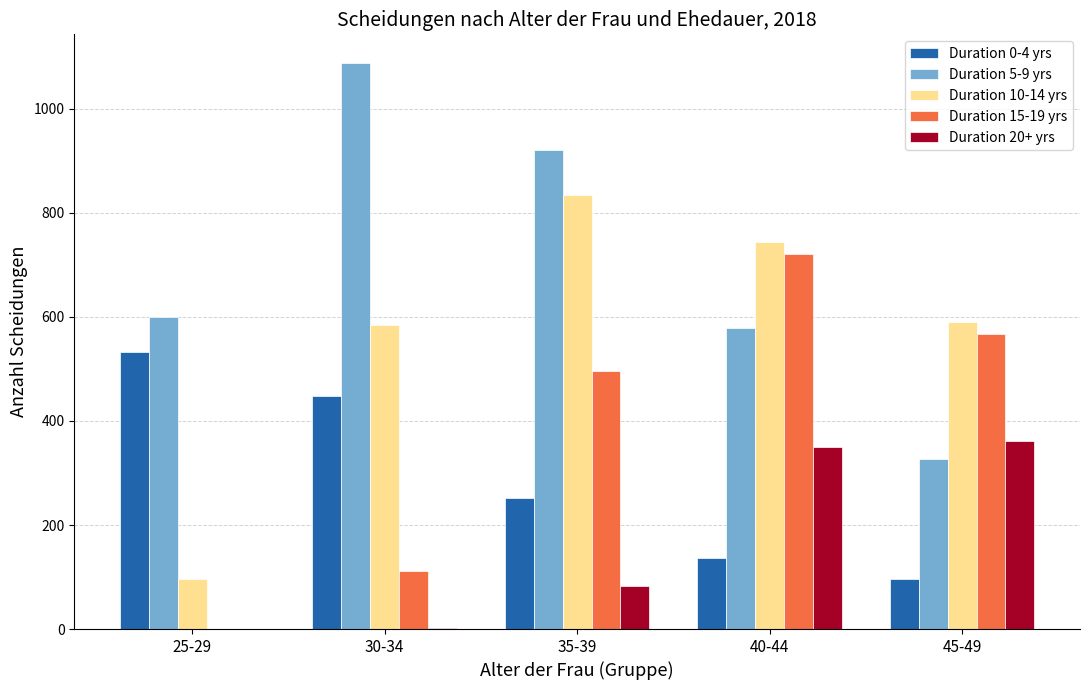

The Duration 0-4 yrs series shows 533 at 25-29. True or false?

True